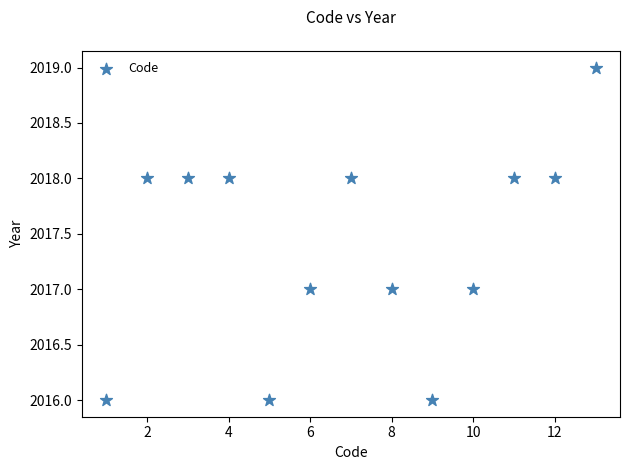

What is the range of X values (max minus min)?

12